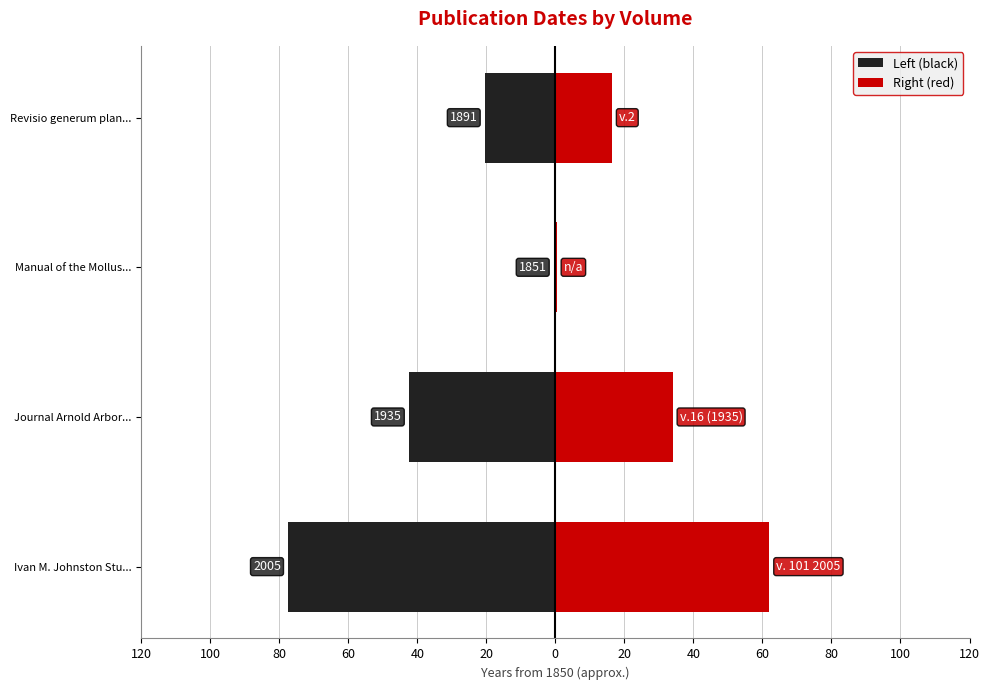

True or false: Left (black) has a value of -0.7 at Manual of the Mollus....

False